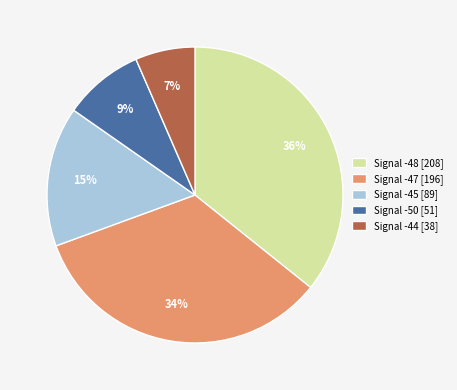

Is there a majority slice in this chart?

No